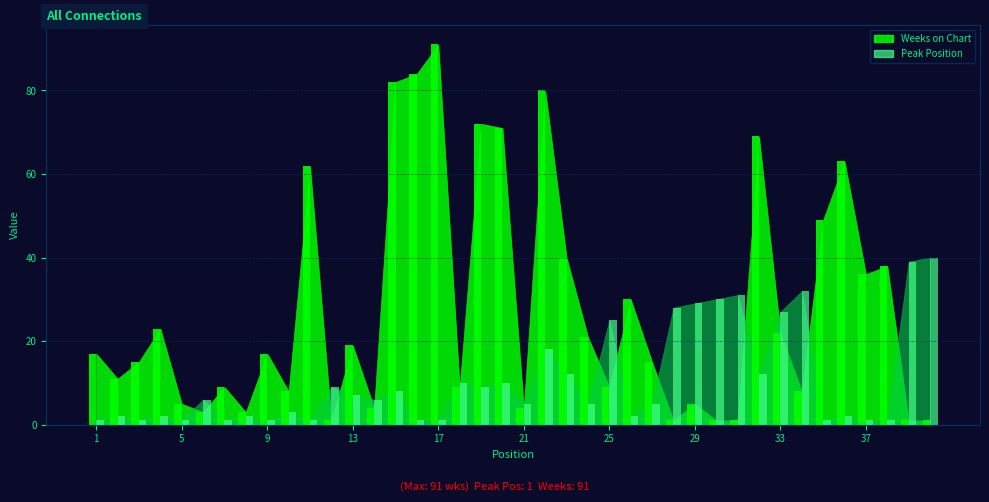

Which category has the lowest value in the Peak Position series?

1